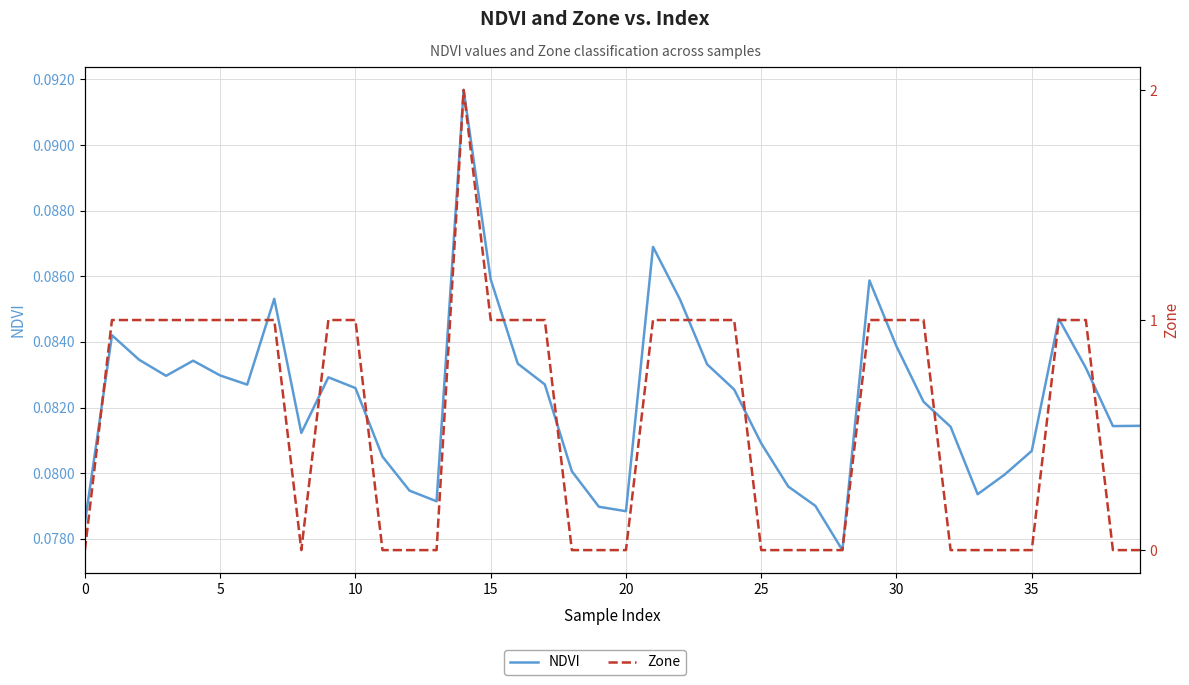

How many times do Zone and NDVI cross each other?

12